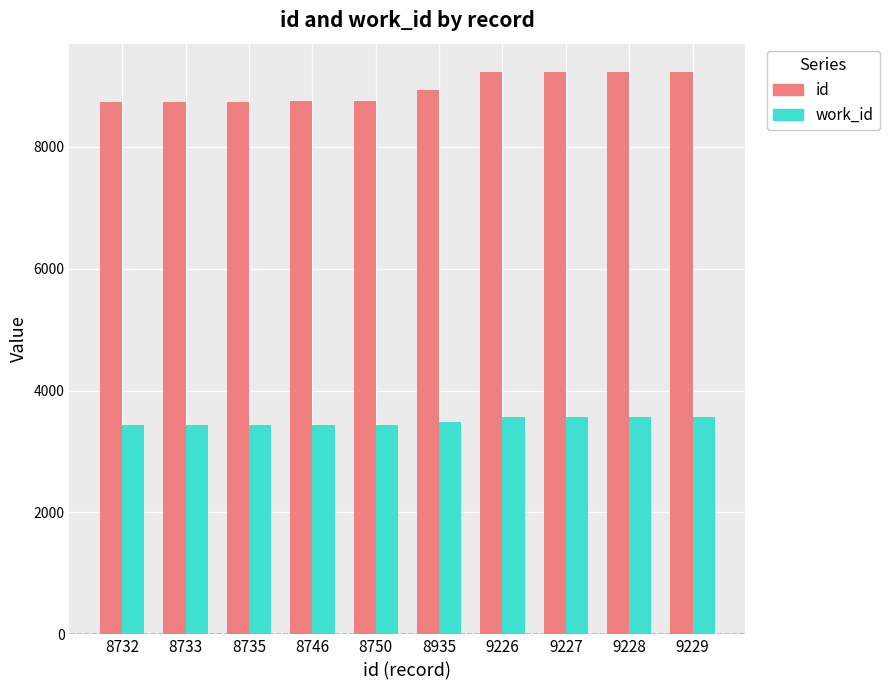

Rank the series by their maximum value, from lowest to highest.

work_id, id